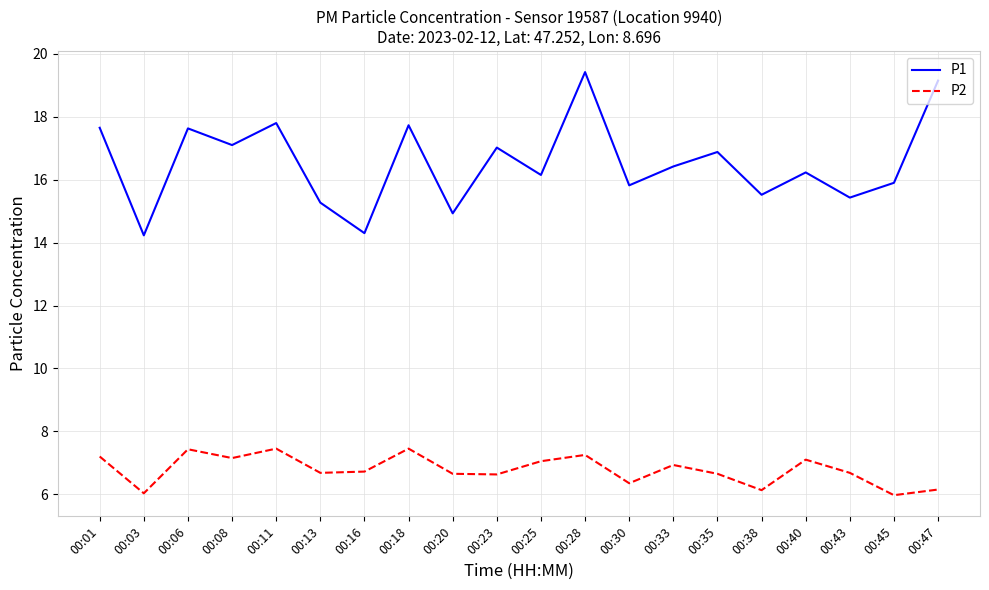

Between 00:11 and 00:35, which series saw the biggest shift?

P1